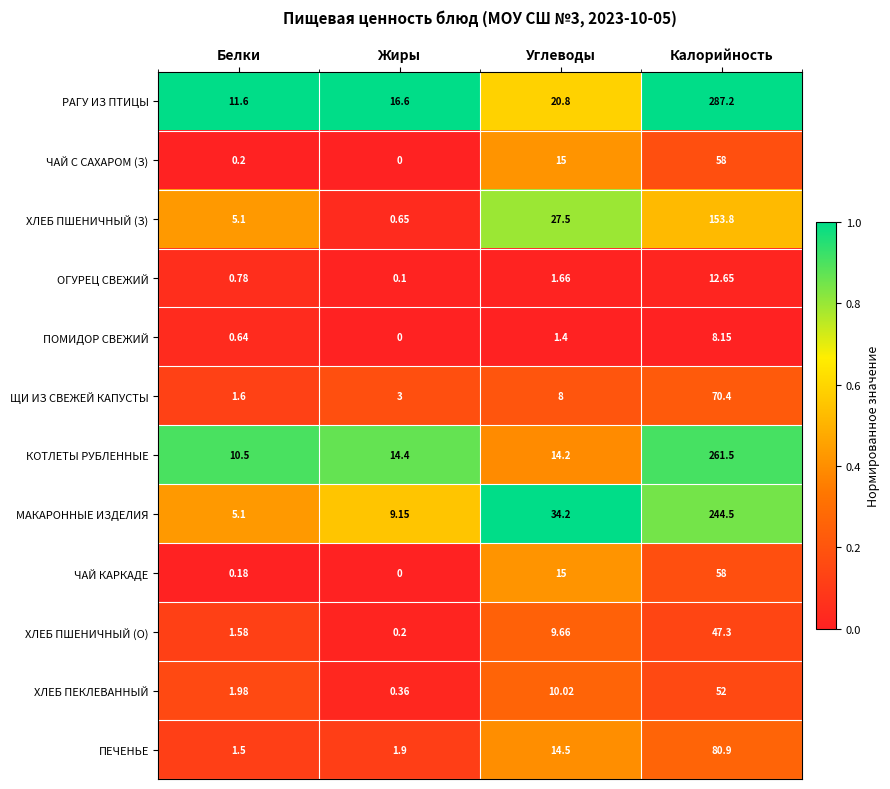

Rank the categories by ЧАЙ С САХАРОМ (З) value from lowest to highest.

Жиры, Белки, Углеводы, Калорийность